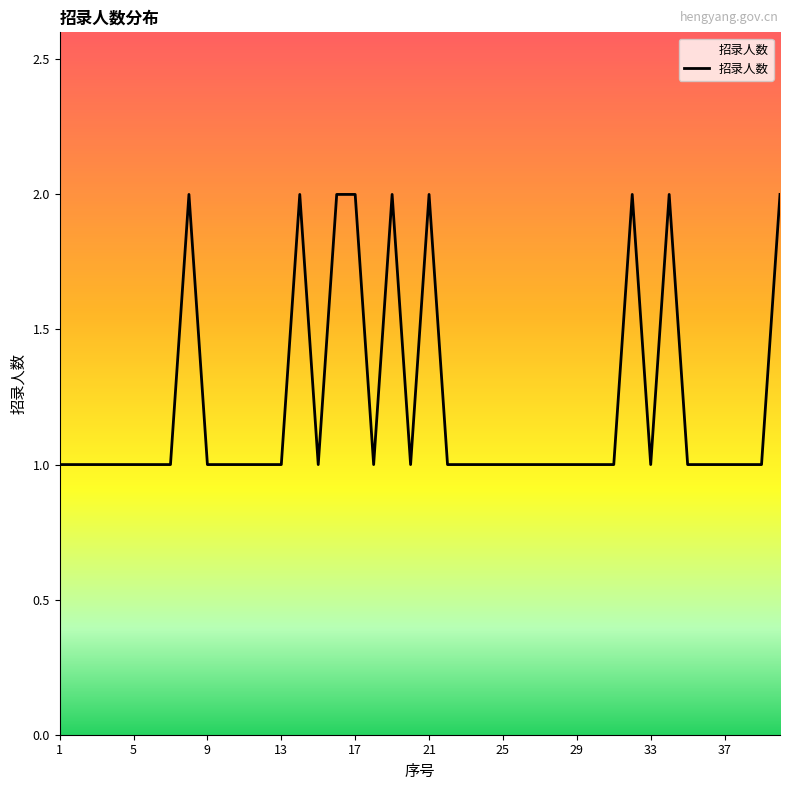

What is the sum of all values?

49